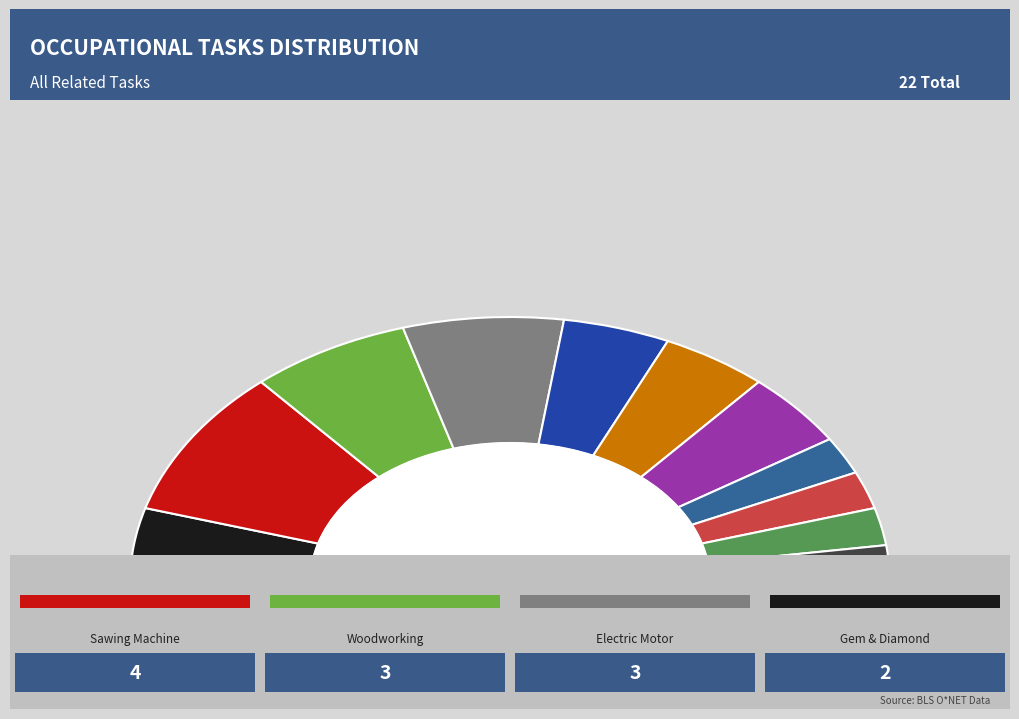

How many slices are in this pie chart?

11